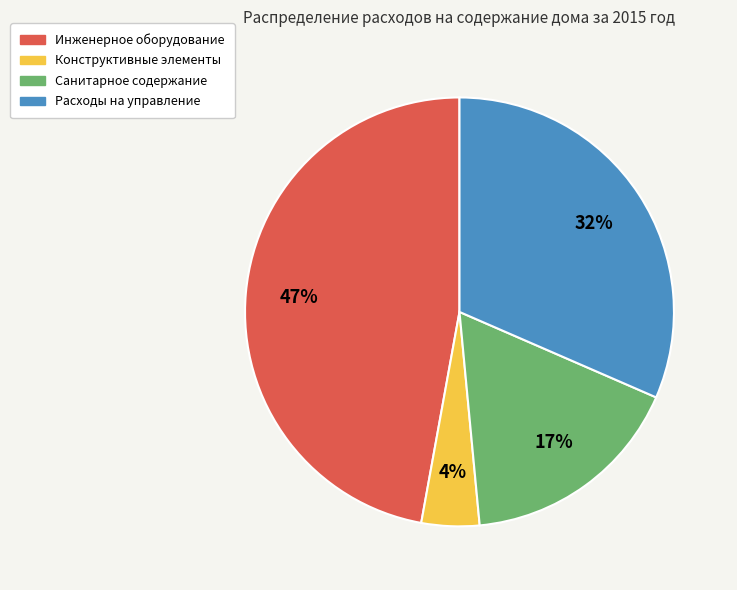

To the nearest percent, what percentage of the pie is Инженерное оборудование?

47%